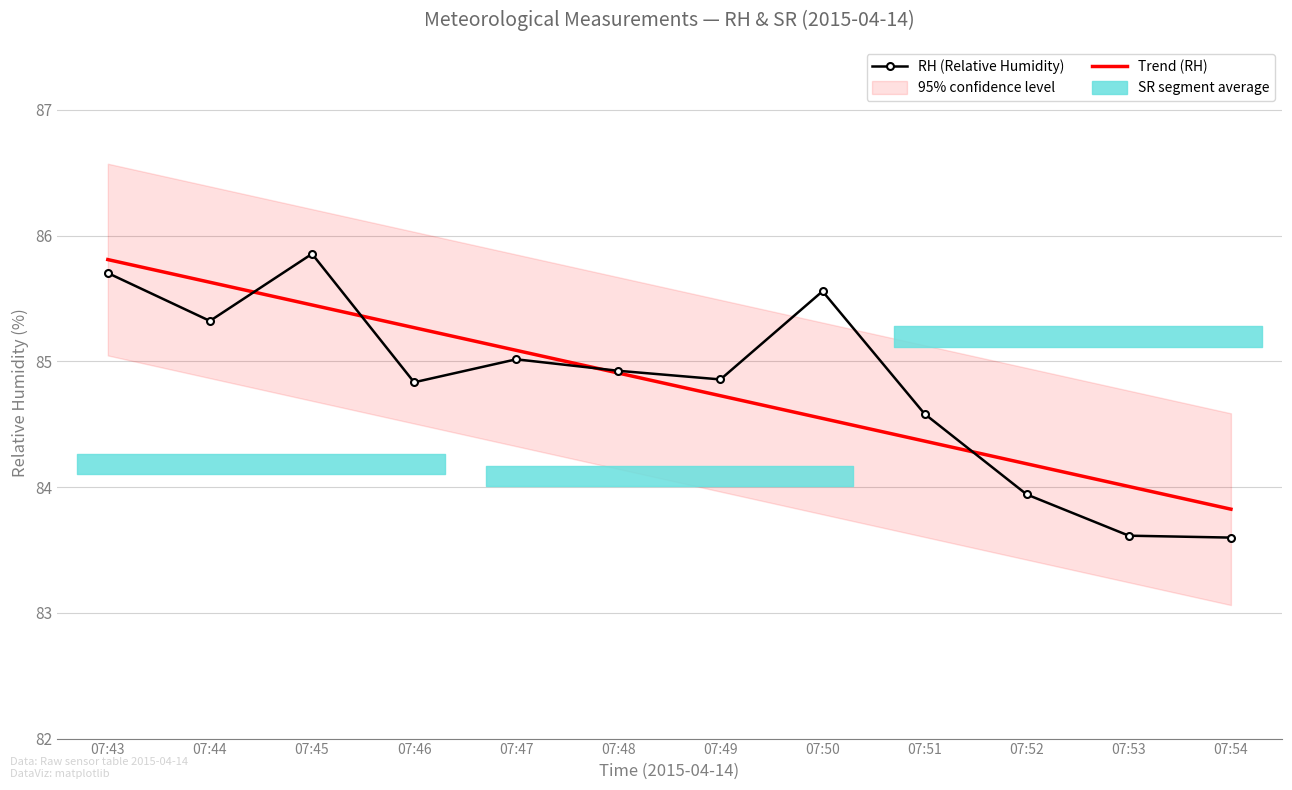

What is the smallest value displayed?

83.6